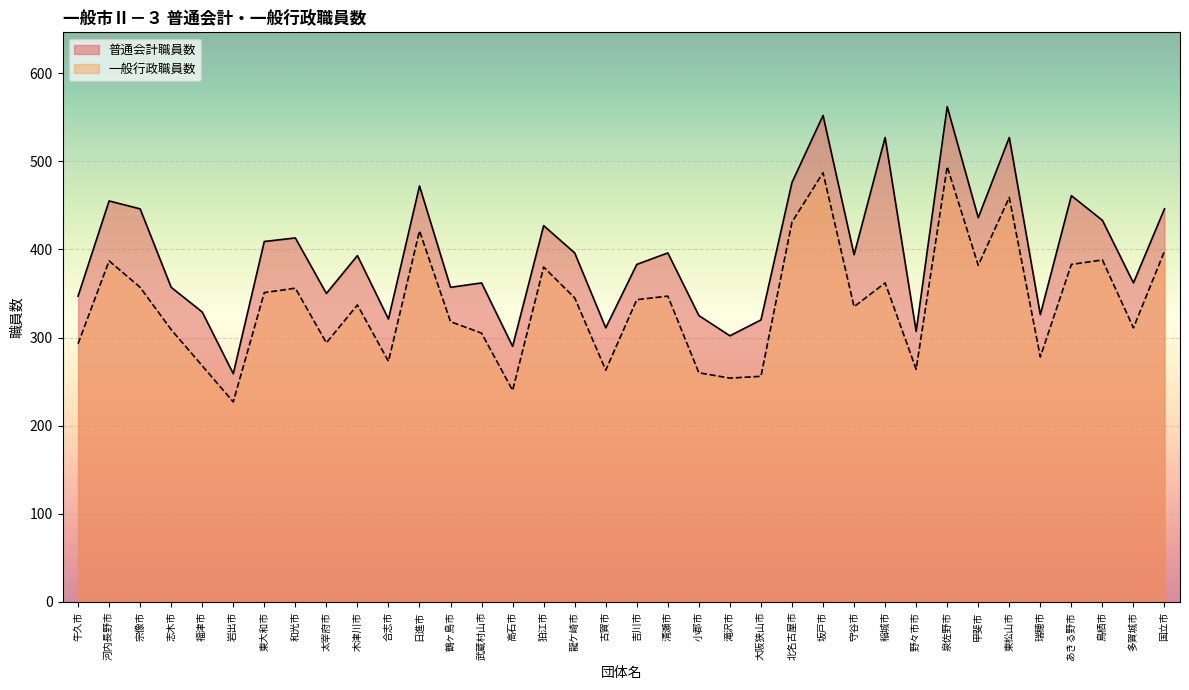

Reading right to left, transcribe all the data shown in this chart.

普通会計職員数: 446	362	433	461	326	527	436	562	307	527	394	552	476	320	302	325	396	383	311	396	427	290	362	357	472	321	393	350	413	409	259	329	357	446	455	347
一般行政職員数: 398	311	388	383	278	459	382	494	264	362	335	487	431	256	254	260	347	343	263	345	380	240	305	318	421	273	337	294	356	351	227	268	309	357	387	293